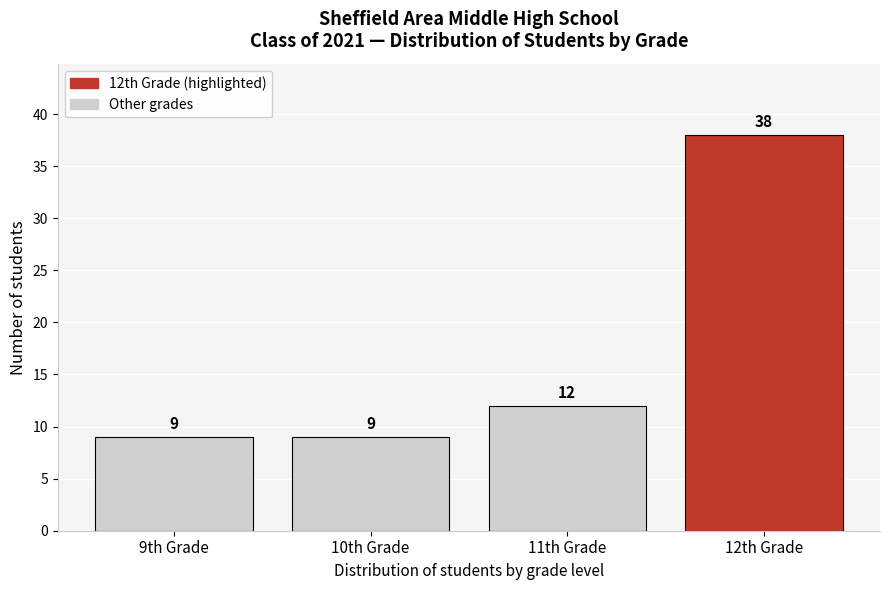

Reading left to right, extract all data points from this chart.

9th Grade=9	10th Grade=9	11th Grade=12	12th Grade=38